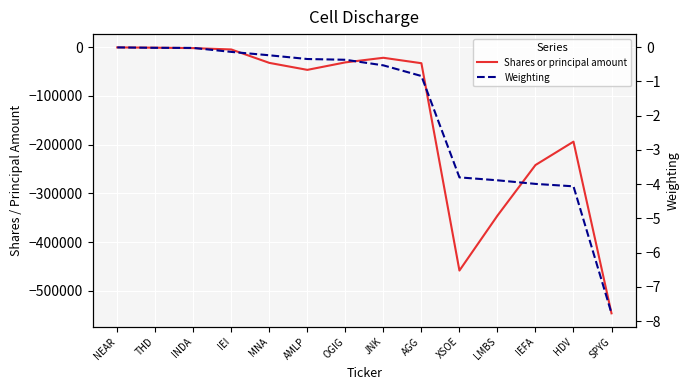

What is the spread (max minus min) of values at HDV?

193836.9